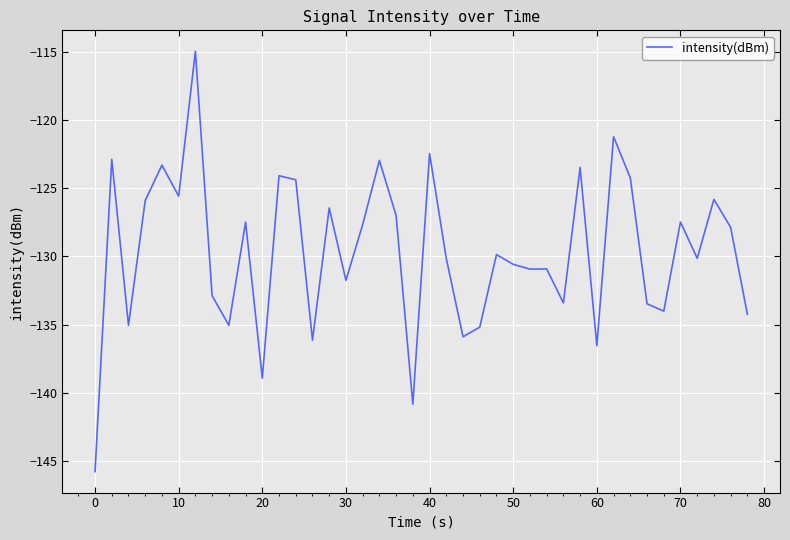

What is the difference between the maximum and minimum values?

30.8